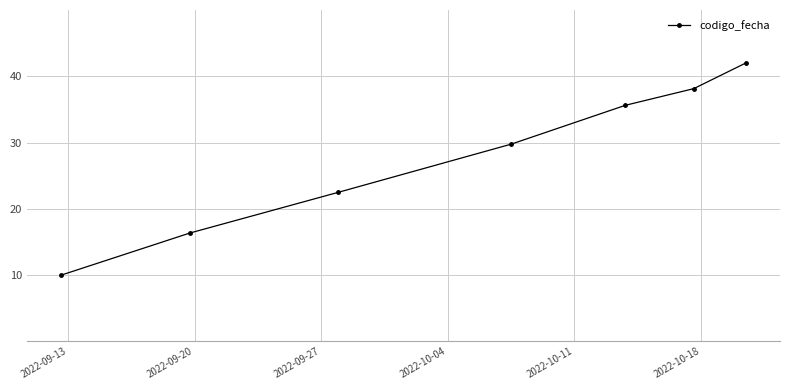

How many lines are shown in the chart?

1